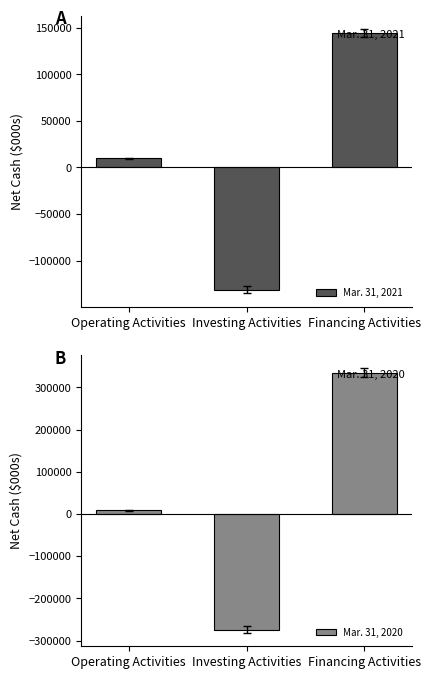

Where is Mar. 31, 2021 nearest to the value 6622?

Operating Activities